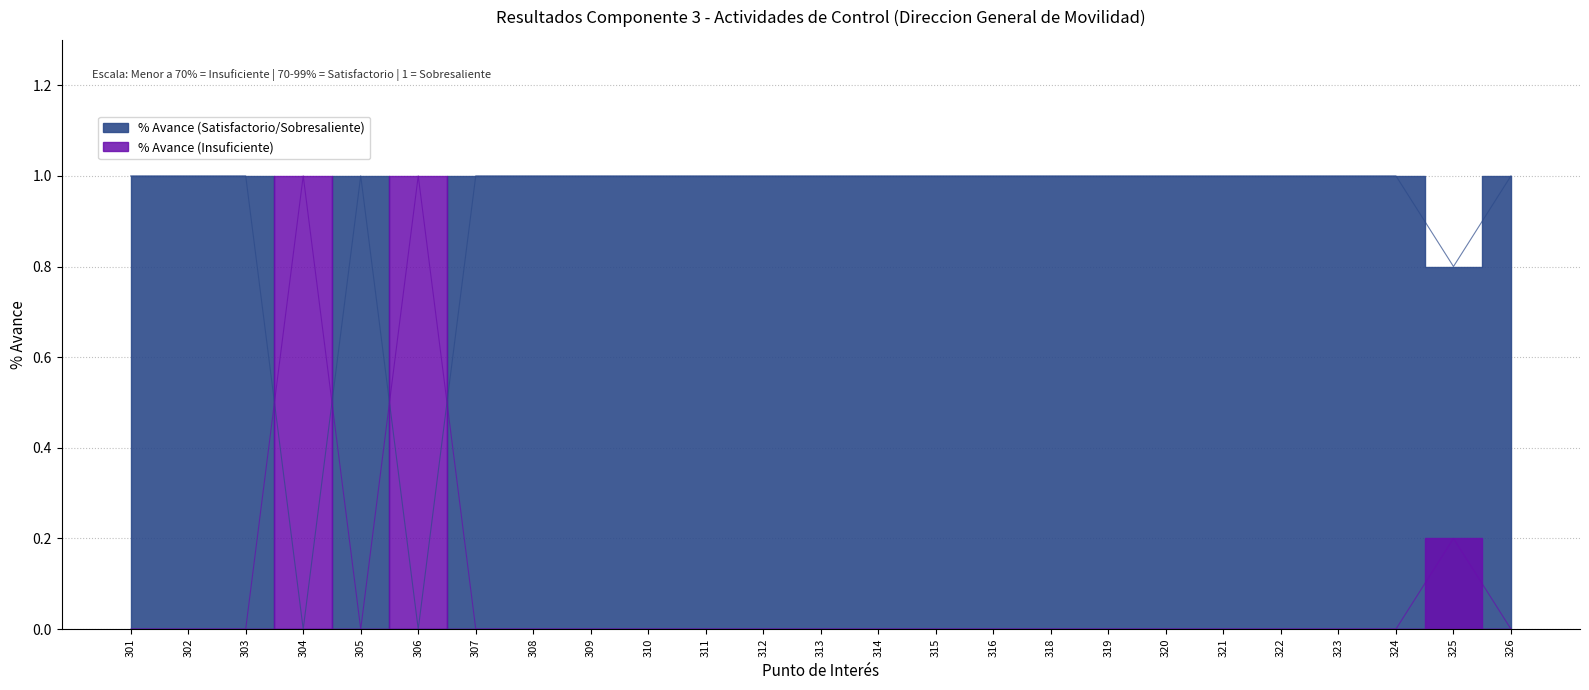

At how many categories does at least one series exceed 0?

25